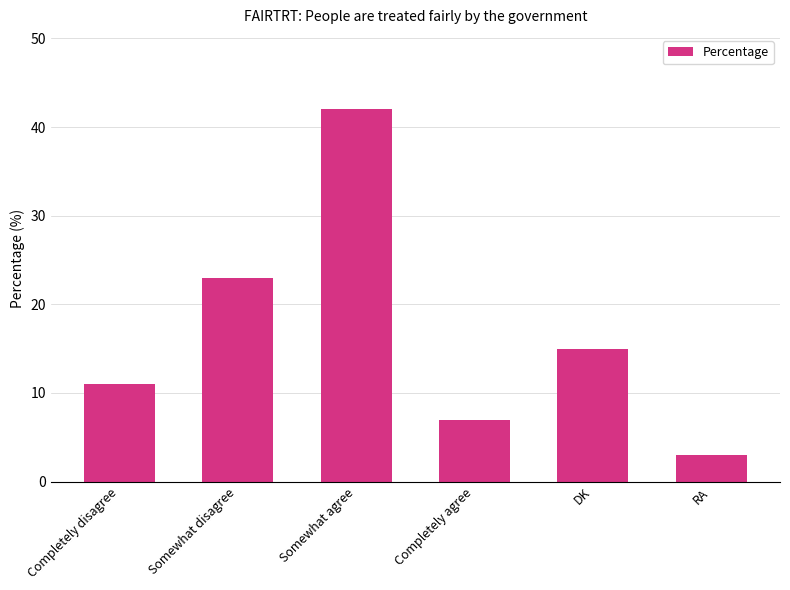

What is the change in value from Somewhat disagree to RA?

-20